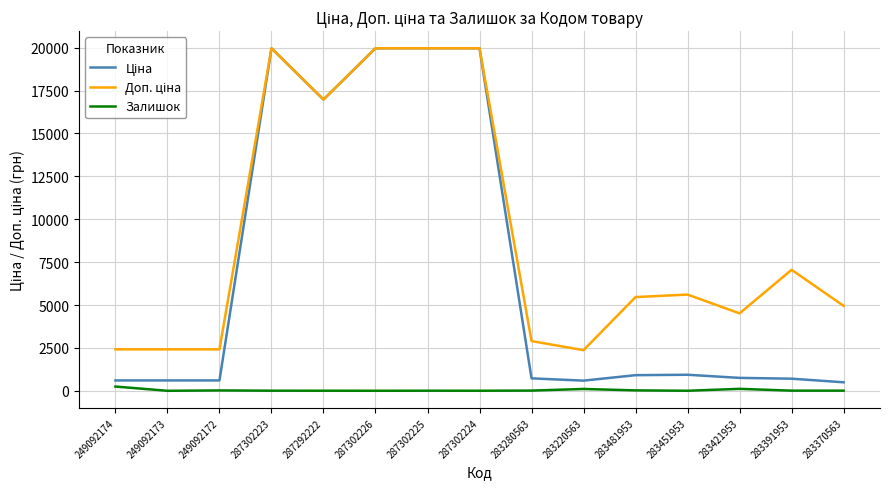

What is the maximum value shown in the chart?

19964.2